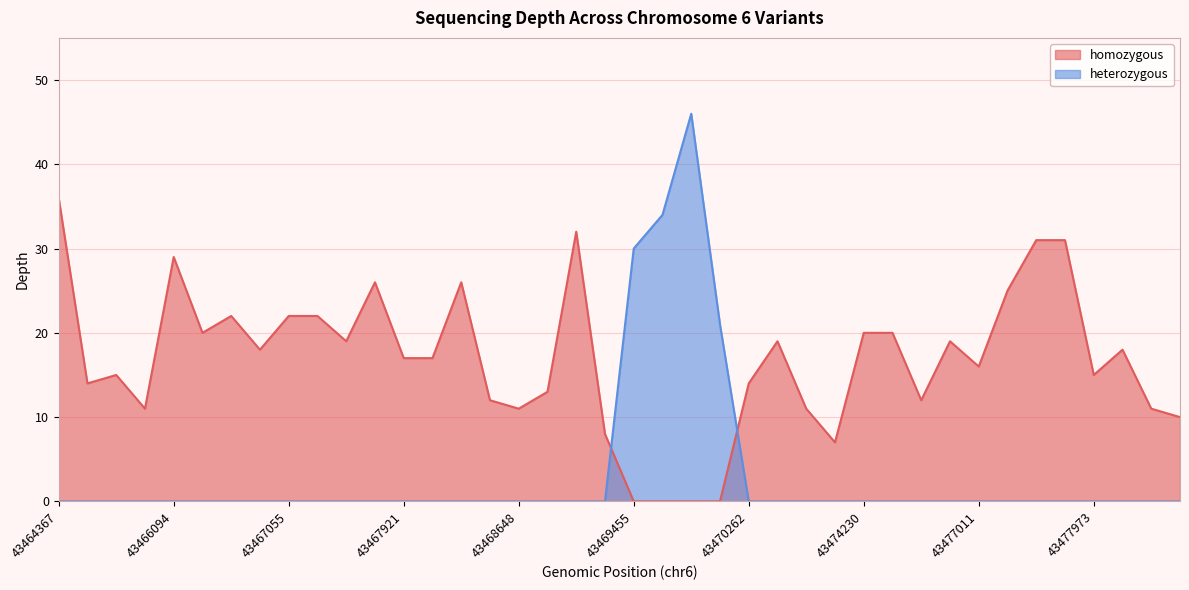

Which series has the largest total across all categories?

homozygous